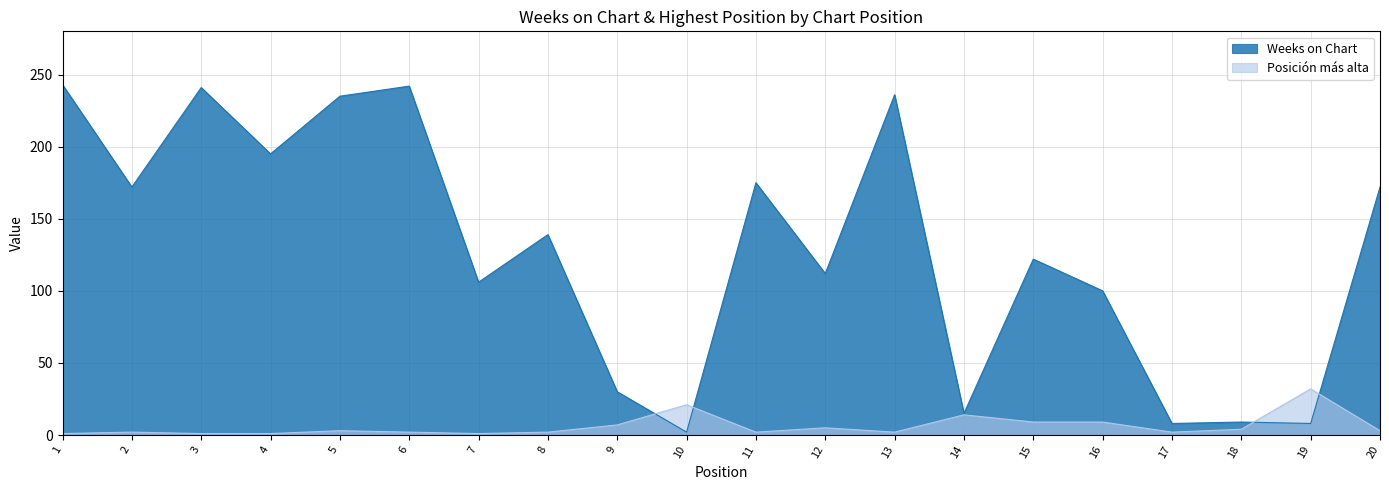

Rank the categories by Posición más alta value from highest to lowest.

19, 10, 14, 15, 16, 9, 12, 18, 5, 20, 2, 6, 8, 11, 13, 17, 1, 3, 4, 7